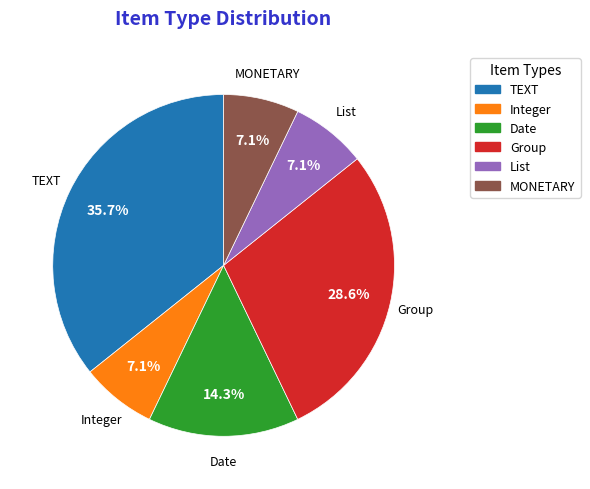

To the nearest percent, what percentage of the pie is MONETARY?

7%